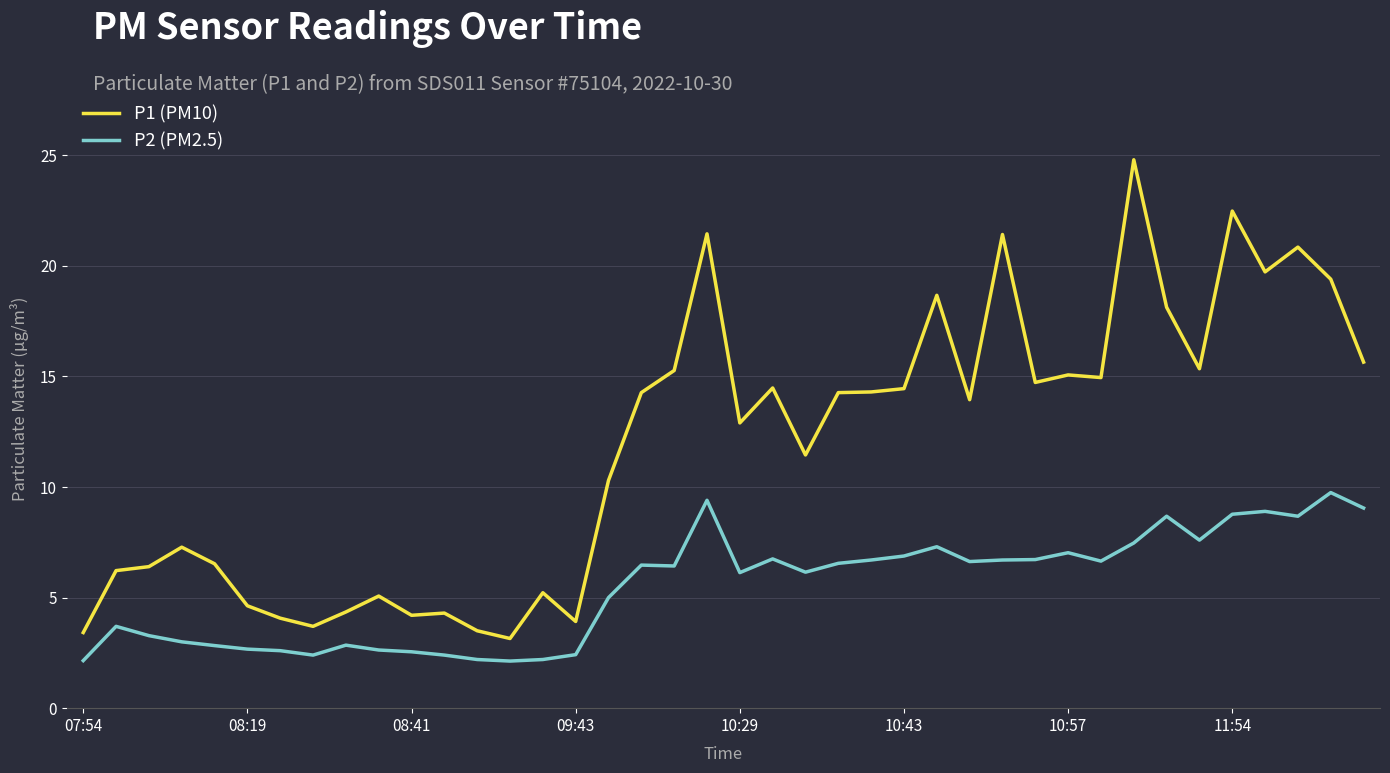

Which series has the widest spread of values?

P1 (PM10)